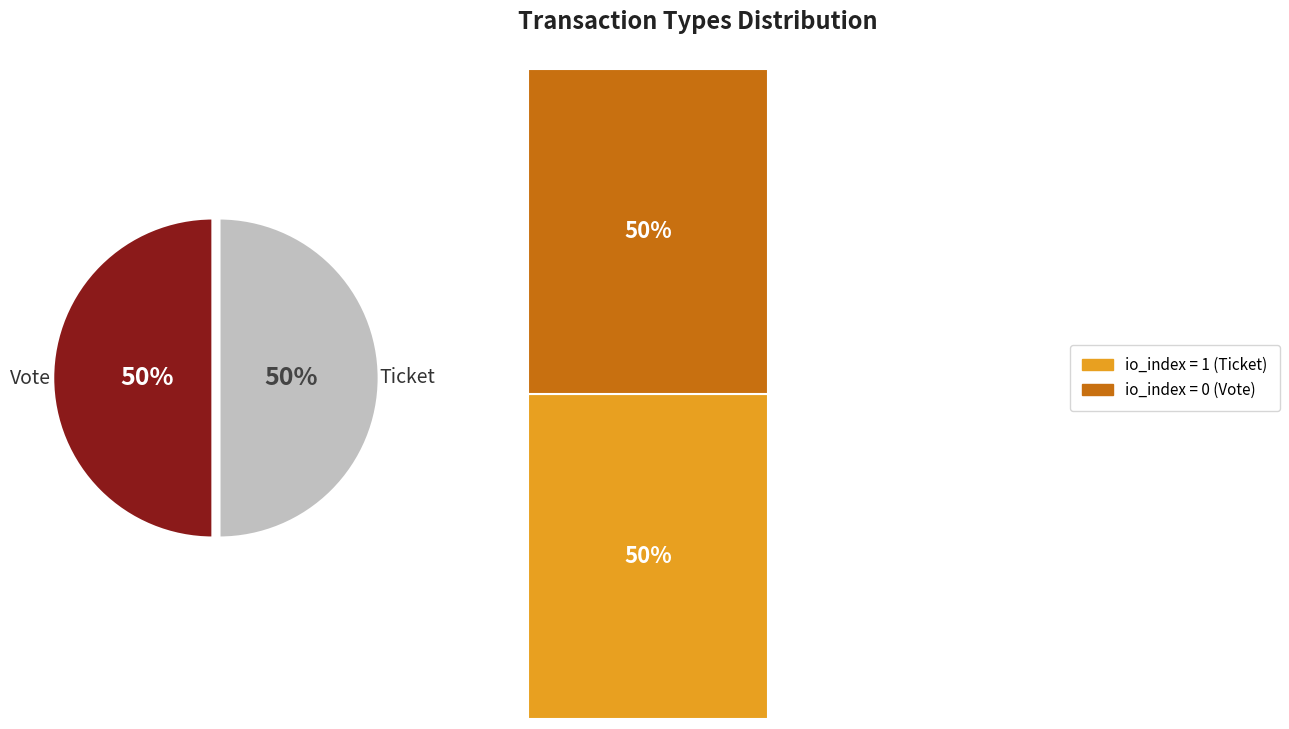

To the nearest percent, what portion does Ticket represent?

50%